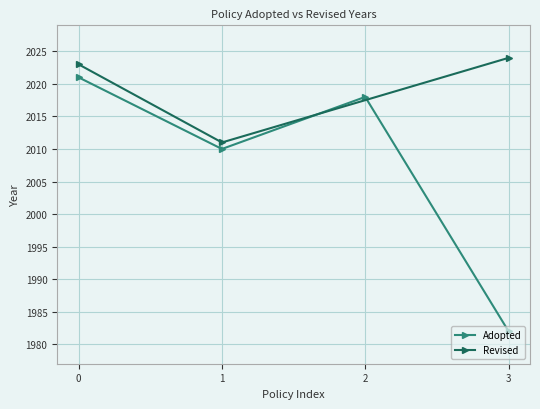

What is the value of the Adopted point at the 3rd from the left?

2018